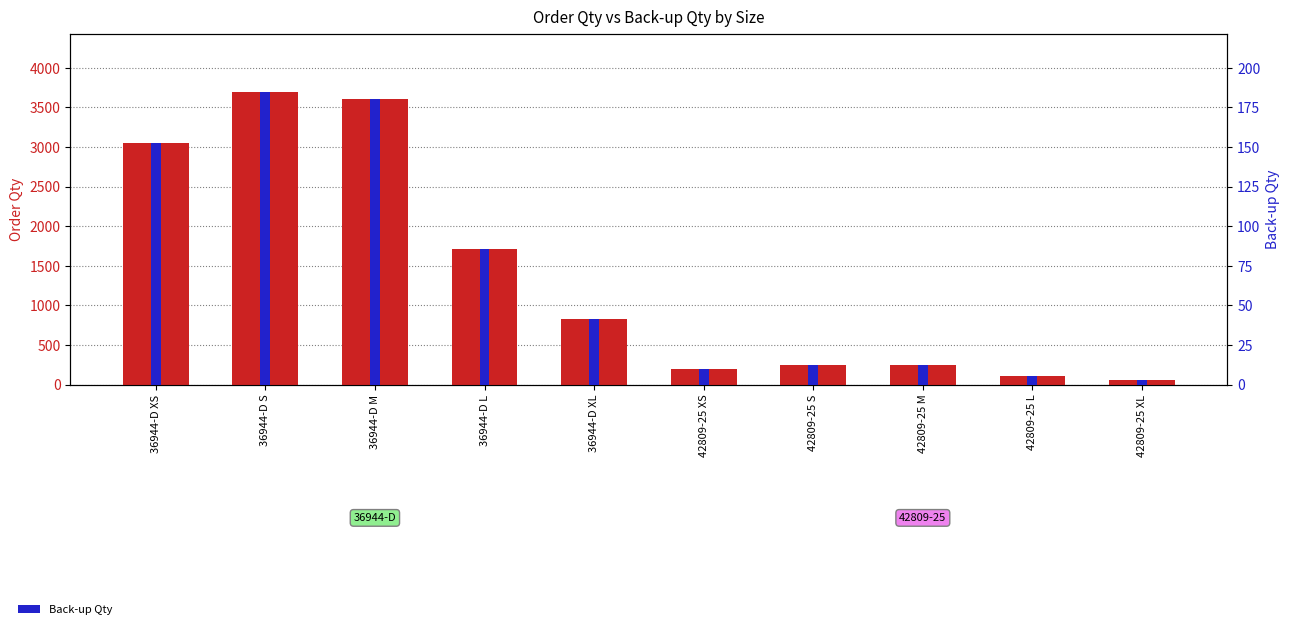

What is the sum of the Order Qty values at 36944-D S and 42809-25 XS?

3894.0